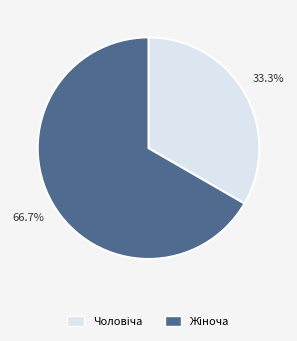

Does any single category account for the majority?

Yes